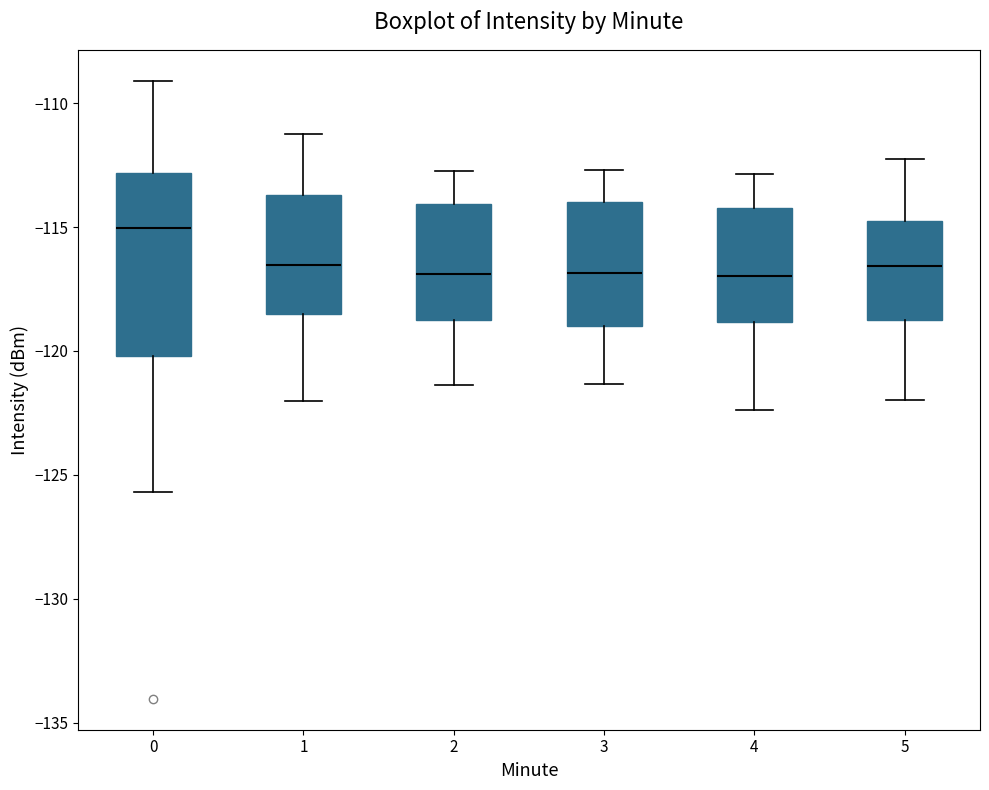

Reading left to right, read every box against the y-axis: the position of its median line, the range the box covers, and the ends of its whiskers. The values are not printed on the chart, so give them approximately, as read against the axis.

0: median -115.0, box -120.0 to -113.0, whiskers -125.5 to -109.0
1: median -116.5, box -118.5 to -113.5, whiskers -122.0 to -111.0
2: median -117.0, box -119.0 to -114.0, whiskers -121.5 to -112.5
3: median -117.0, box -119.0 to -114.0, whiskers -121.5 to -112.5
4: median -117.0, box -119.0 to -114.0, whiskers -122.5 to -113.0
5: median -116.5, box -118.5 to -114.5, whiskers -122.0 to -112.5